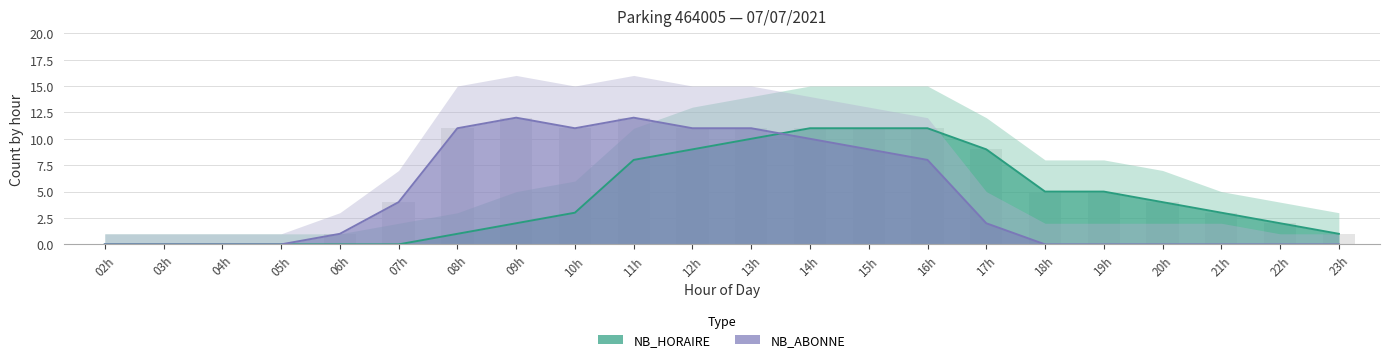

Which category has the lowest value across all series?

02h